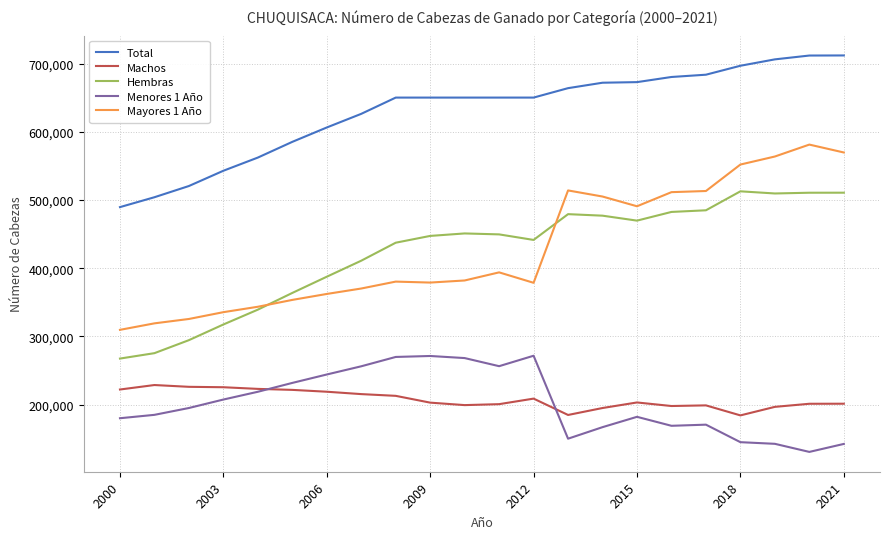

List the series in order of their peak value, highest first.

Total, Mayores 1 Año, Hembras, Menores 1 Año, Machos